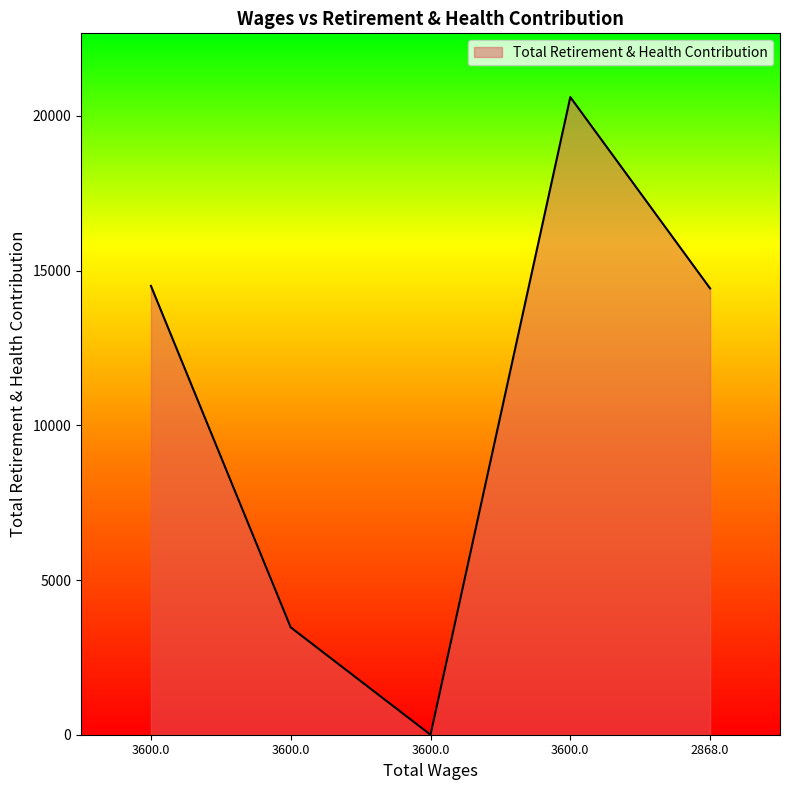

What is the difference between the maximum and minimum values?

20606